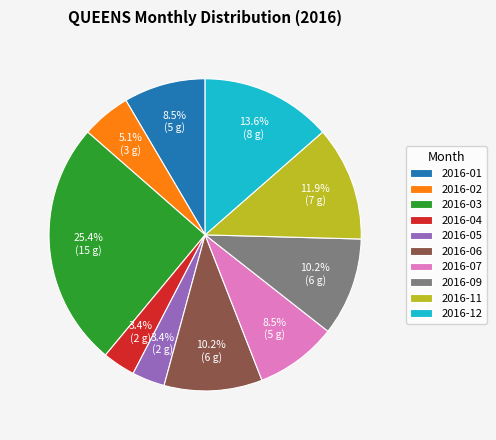

Which slice is the largest?

2016-03